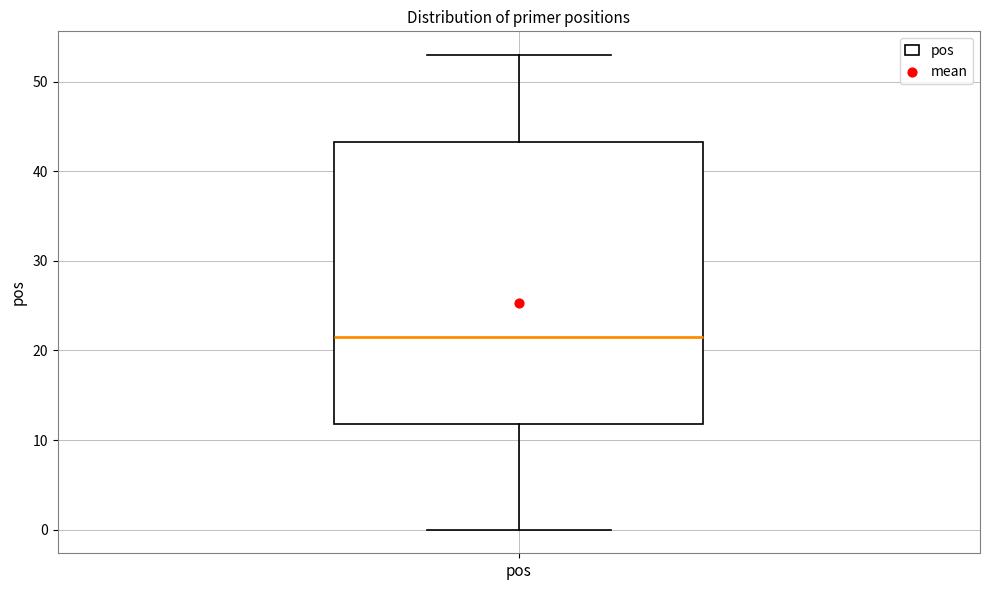

Transcribe this box plot: give where the median line is, the range the box spans, and where the two whiskers end, as read against the y-axis. The values are not printed on the chart, so give them approximately, as read against the axis.

median 22, box 12 to 43, whiskers 0 to 53